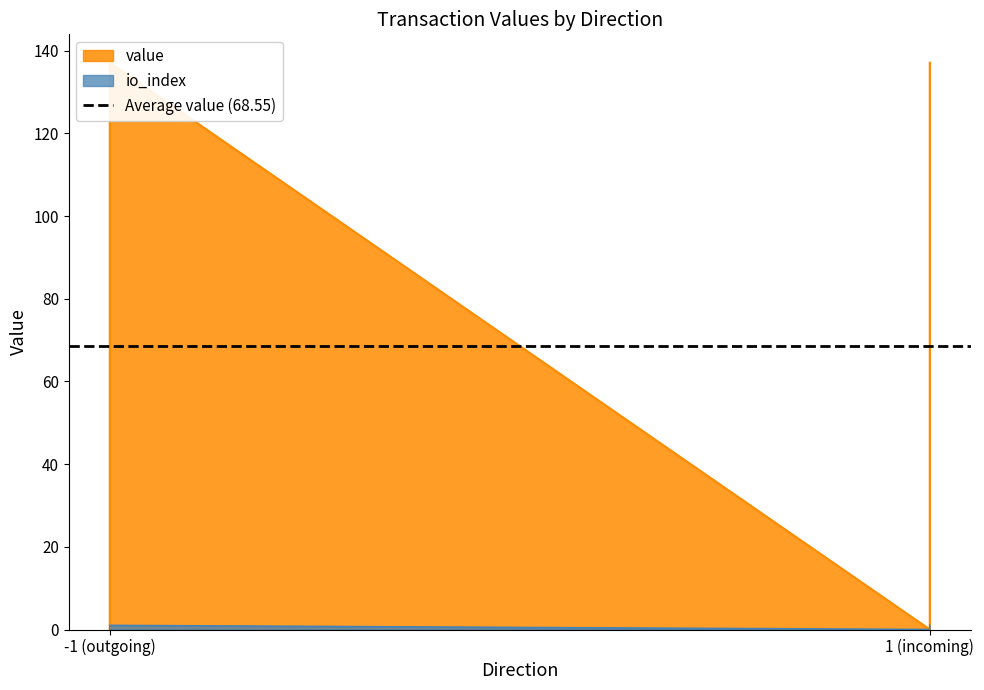

How many lines are shown in the chart?

2